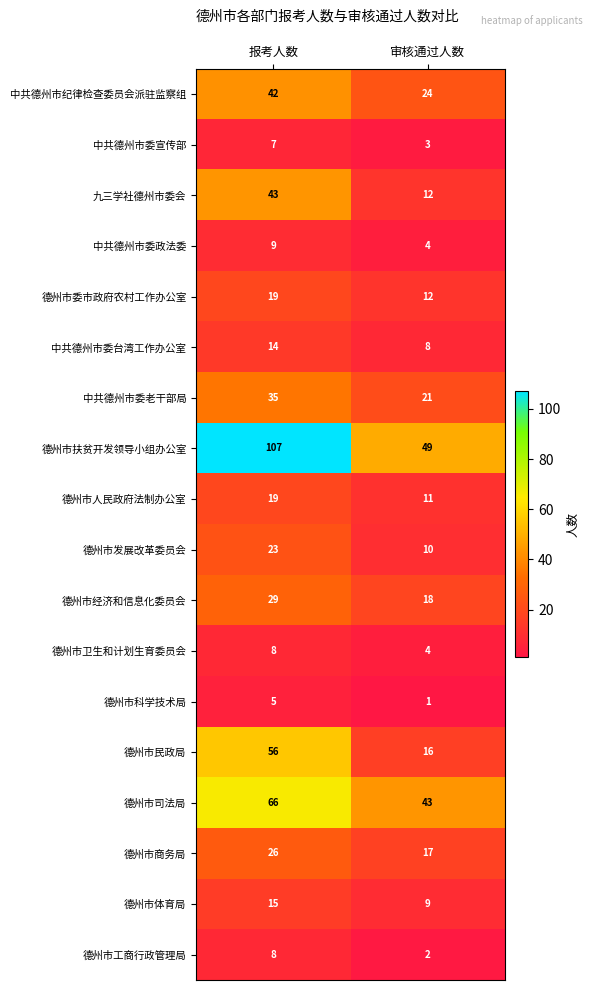

What is the difference between the maximum and minimum values in the 中共德州市纪律检查委员会派驻监察组 series?

18